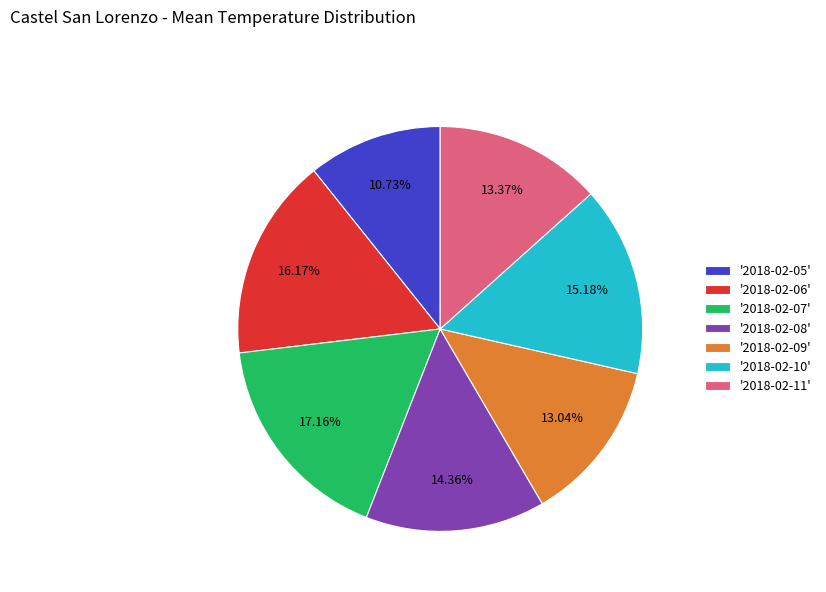

Does '2018-02-06' account for over 50% of the chart?

No